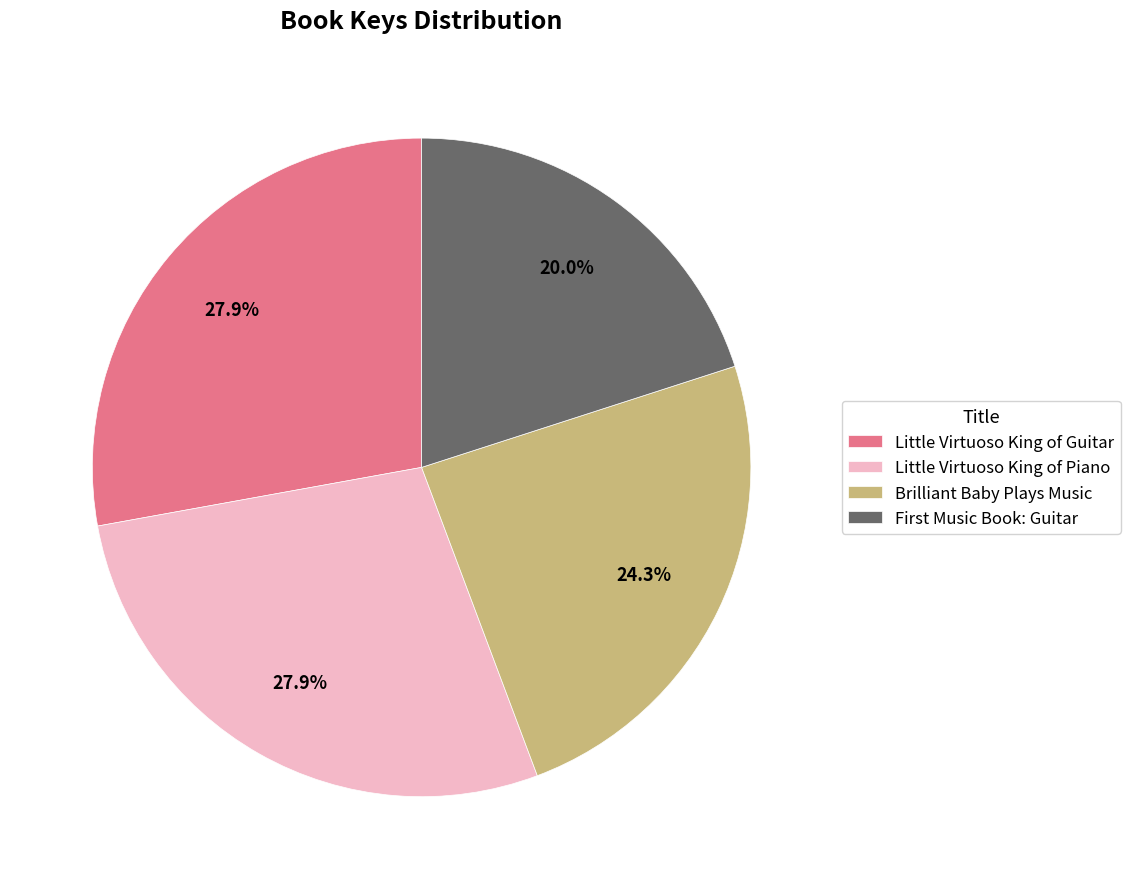

Count the number of slices in the pie.

4